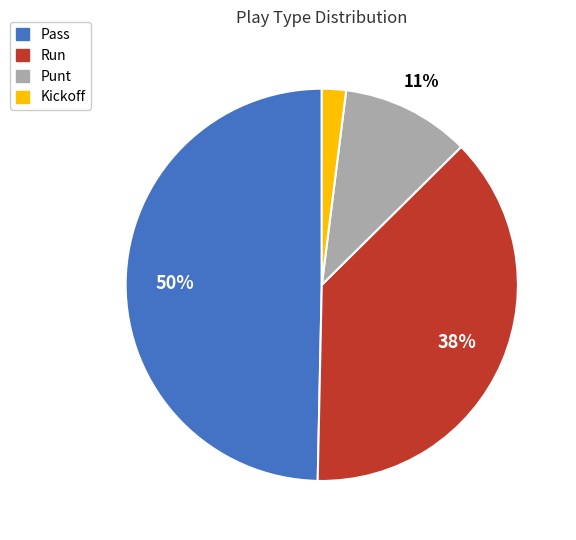

Count the number of slices in the pie.

4